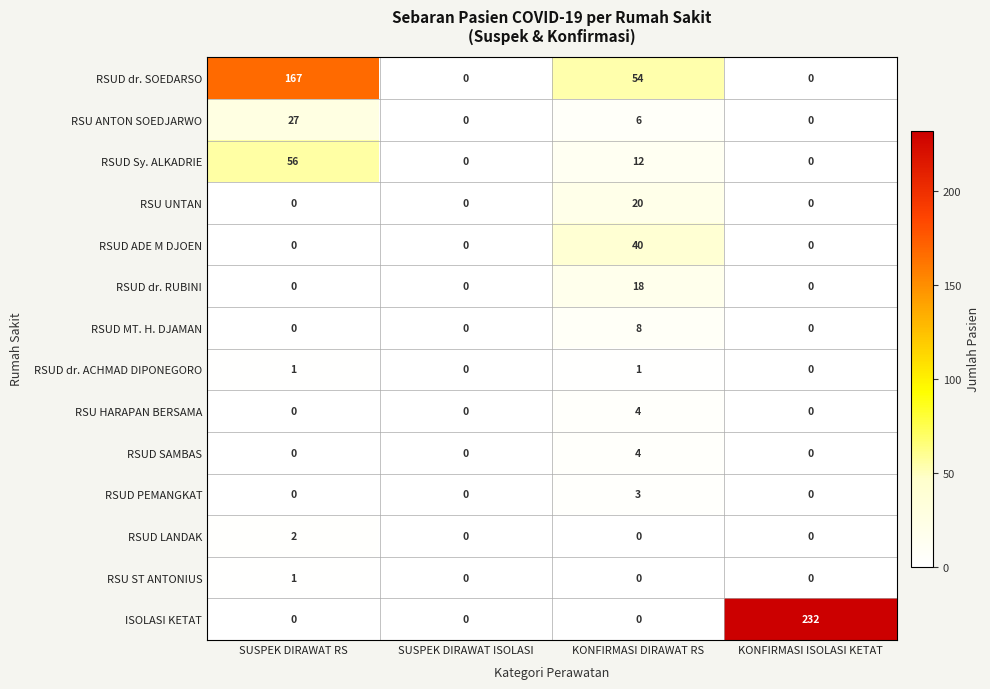

Is the value of RSUD Sy. ALKADRIE at SUSPEK DIRAWAT RS greater than the value of RSUD ADE M DJOEN at KONFIRMASI DIRAWAT RS?

Yes